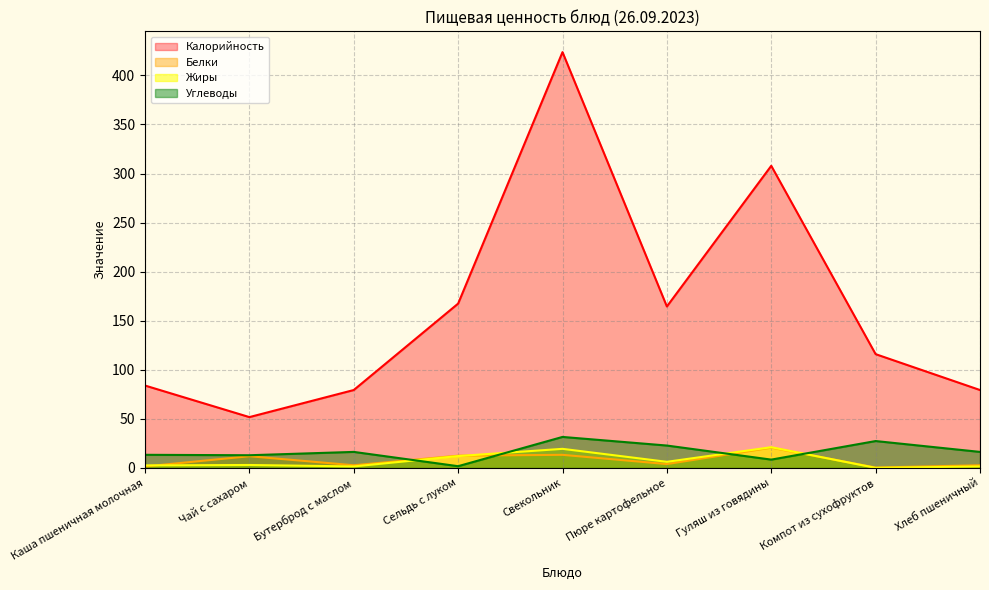

What are all the series names shown in the legend?

Калорийность, Белки, Жиры, Углеводы